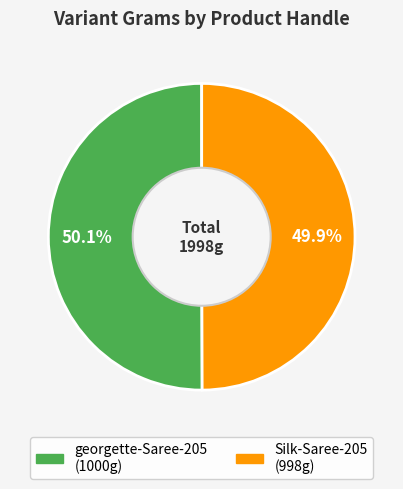

Do georgette-Saree-205 and Silk-Saree-205 together represent more than half of the pie?

Yes